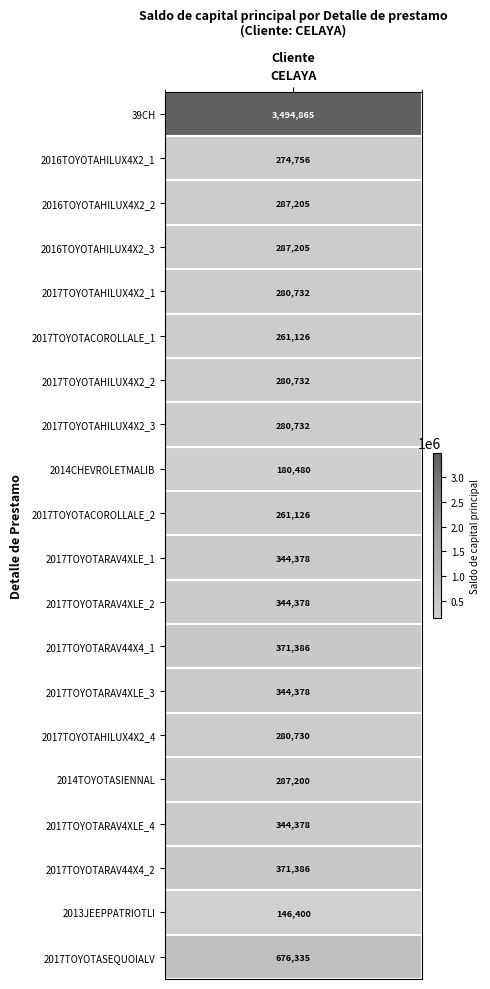

What is the sum of all values?

9399908.3